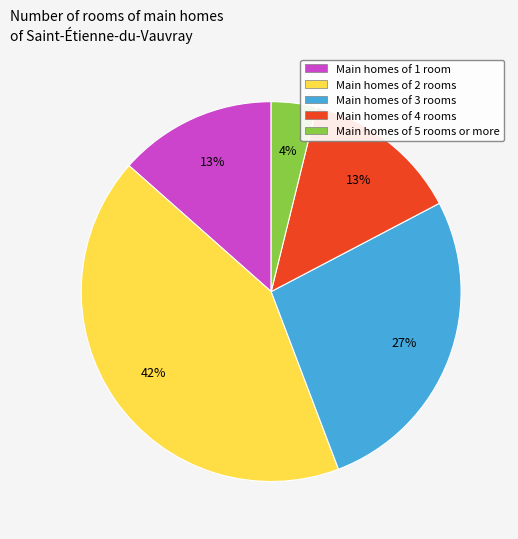

To the nearest percent, what is the average slice percentage?

20%